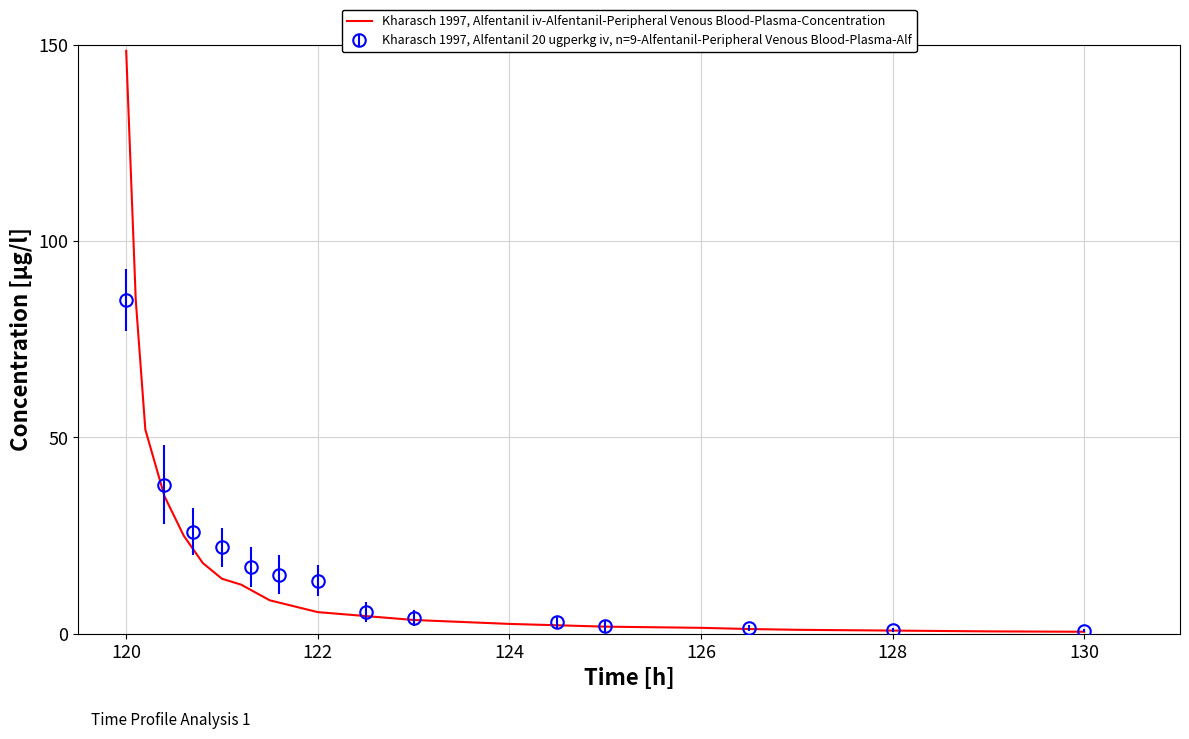

What is the value of the 16th point from the left?

1.2